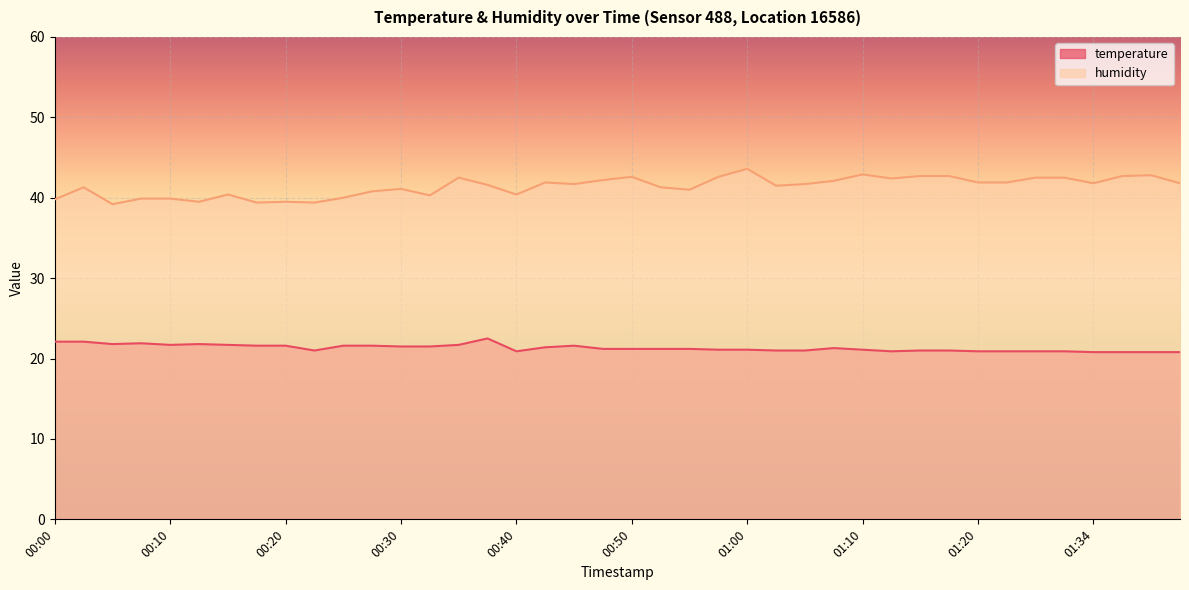

List the series in order of their overall mean, lowest first.

temperature, humidity